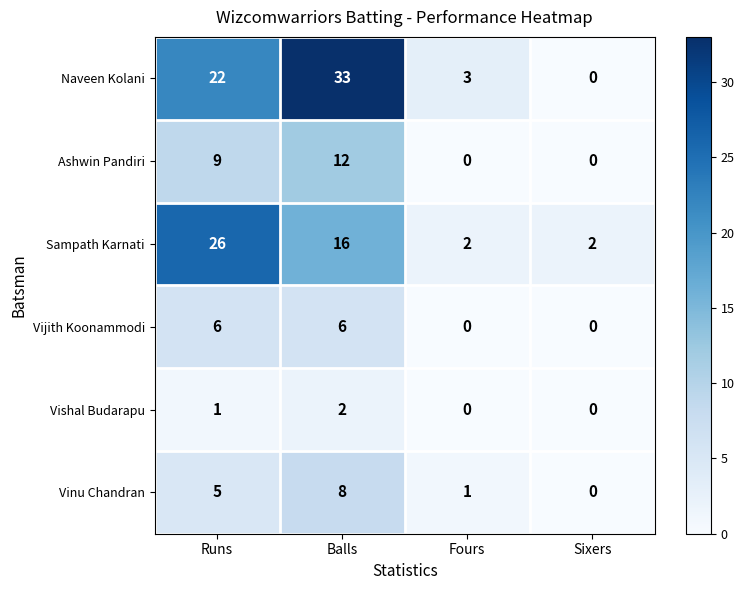

What is the total value across all series at Balls?

77